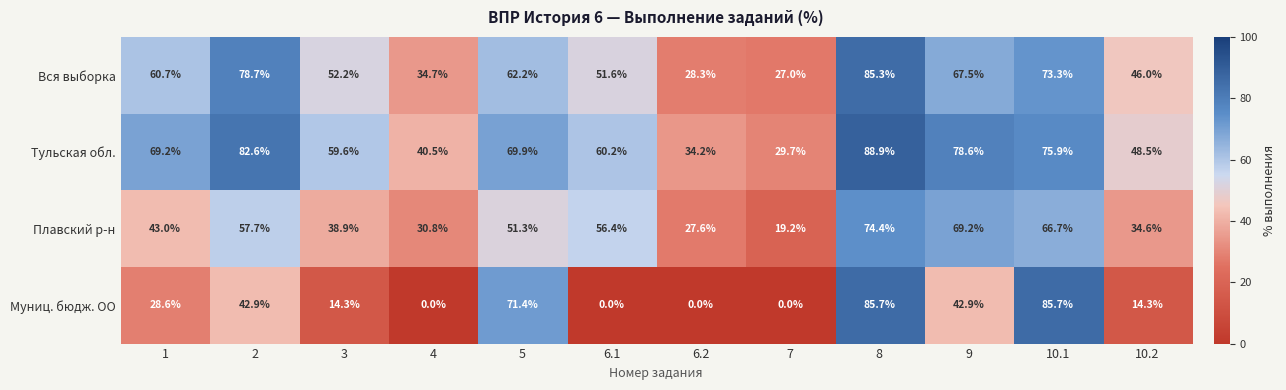

Rank the series at 4 from highest to lowest value.

Тульская обл., Вся выборка, Плавский р-н, Муниц. бюдж. ОО